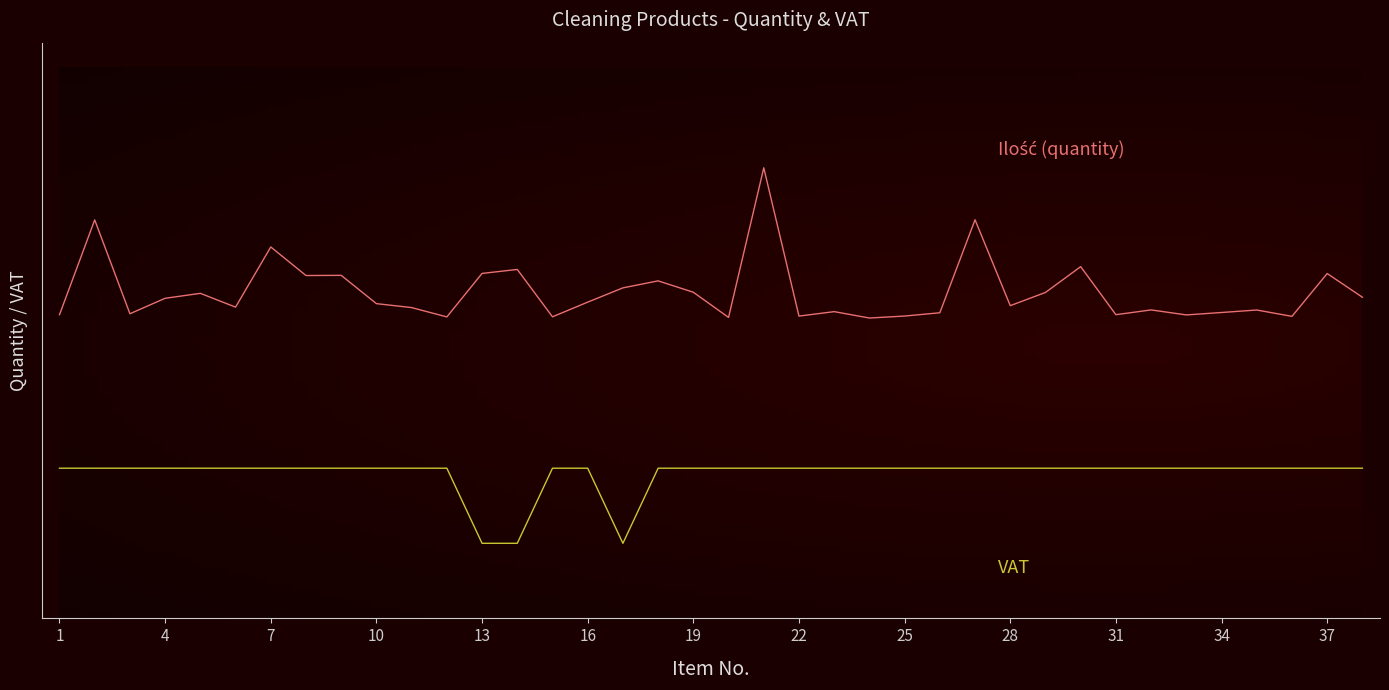

Does the chart display data point markers on the line(s)?

No